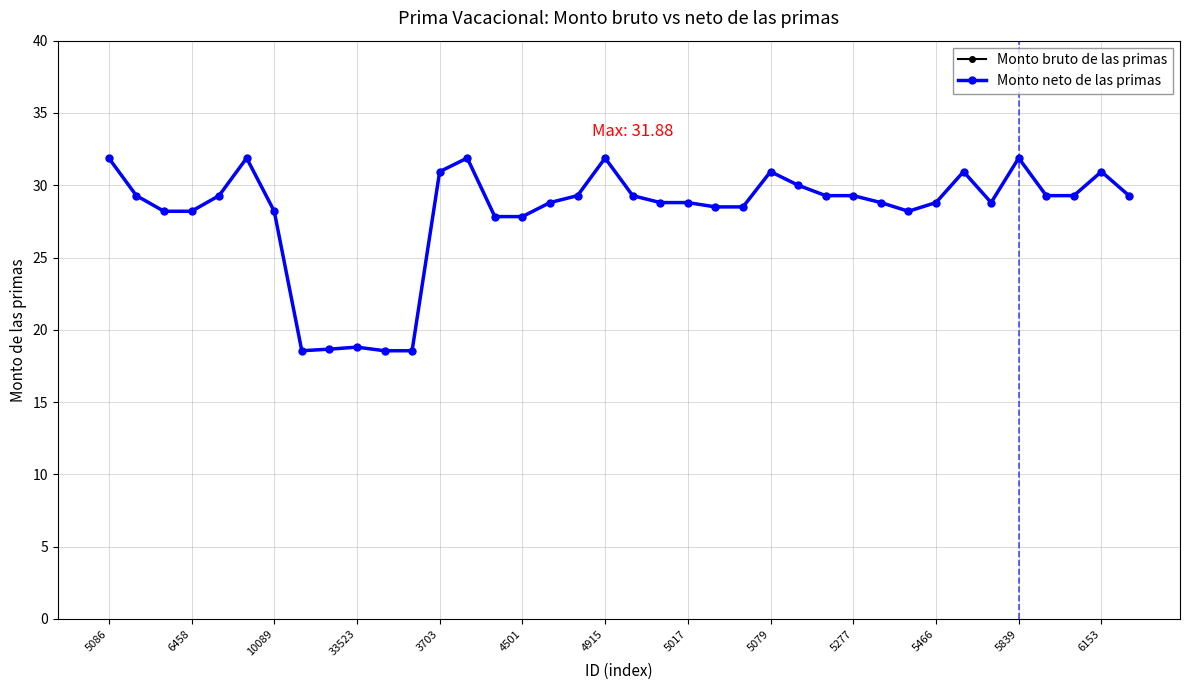

What is the difference between the maximum and second lowest values in the Monto bruto de las primas series?

13.3